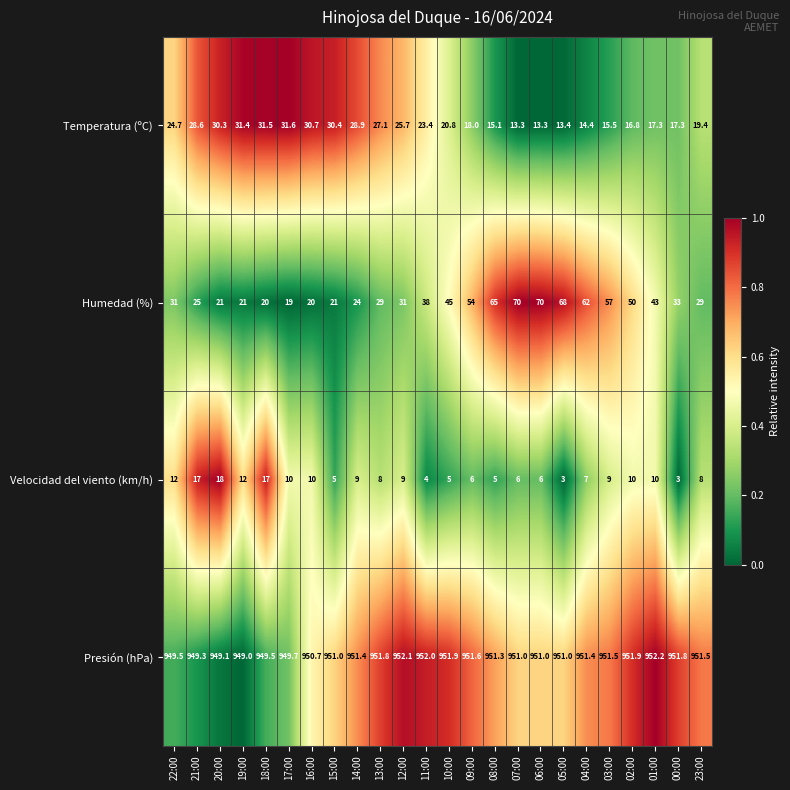

What is the total value across all series at 16:00?

1011.4